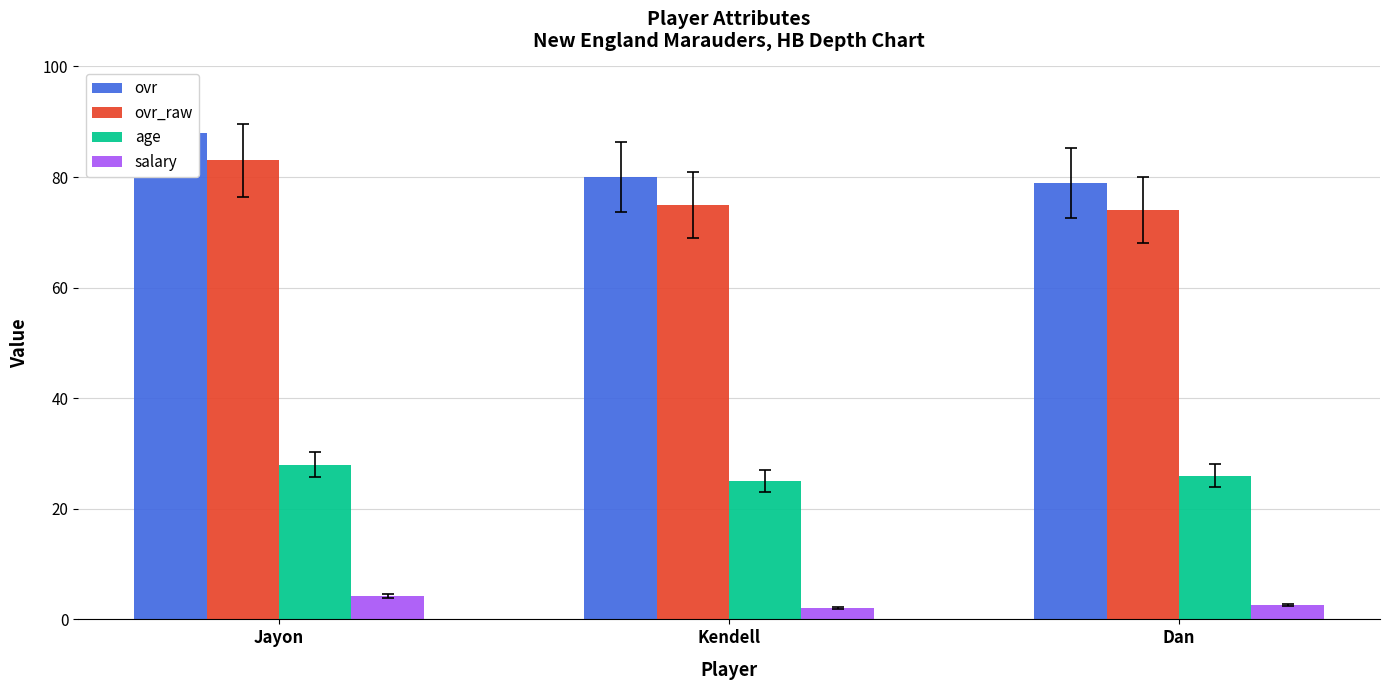

Which category has the lowest value across all series?

Kendell